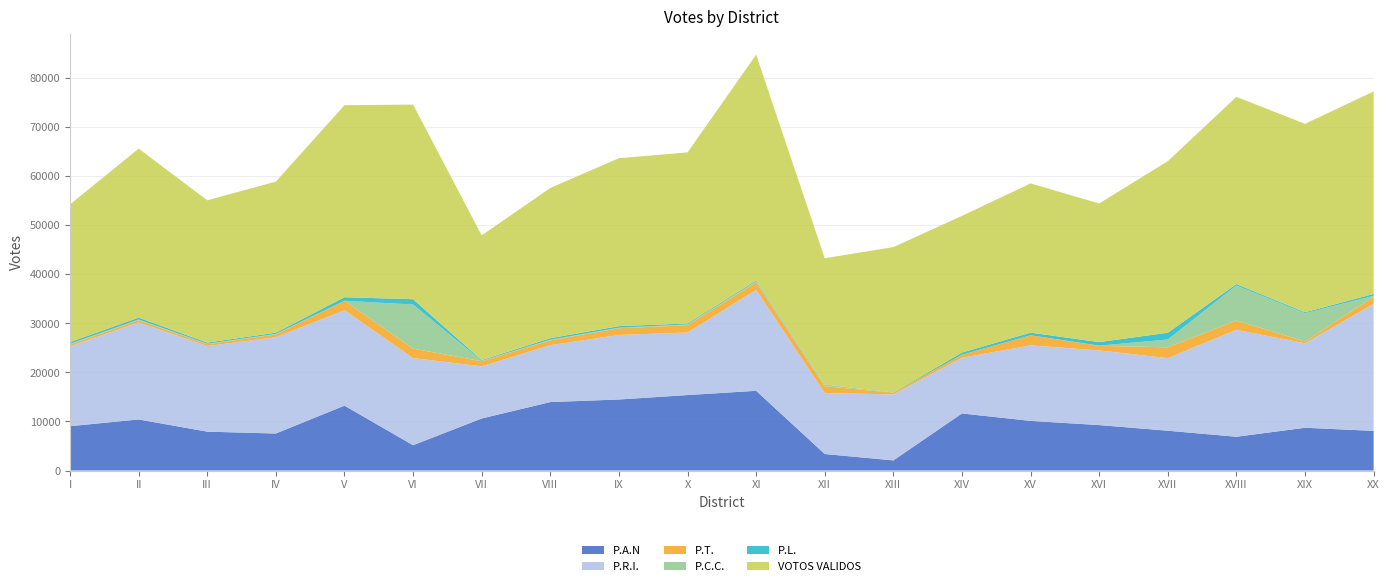

Reading left to right, transcribe all the data shown in this chart.

P.A.N: 9032	10407	7922	7540	13223	5160	10605	13949	14476	15377	16247	3363	2060	11625	10111	9260	8110	6879	8711	8078
P.R.I.: 16282	19780	17446	19629	19448	17756	10628	11599	13154	12740	20564	12421	13451	11348	15395	15220	14793	21801	17222	25884
P.T.: 394	448	363	578	1923	1932	1045	990	1368	1512	1550	1380	343	623	2058	927	2209	1888	369	1430
P.C.C.: 119	142	108	95	0	8986	75	117	109	140	172	339	0	0	0	48	1593	7142	5756	213
P.L.: 352	383	229	254	722	1080	143	317	319	196	204	30	53	443	533	719	1380	293	202	385
VOTOS VALIDOS: 28053	34450	29006	30784	39141	39659	25429	30612	34232	34866	46008	25734	29622	27868	30417	28253	34957	38154	38395	41264